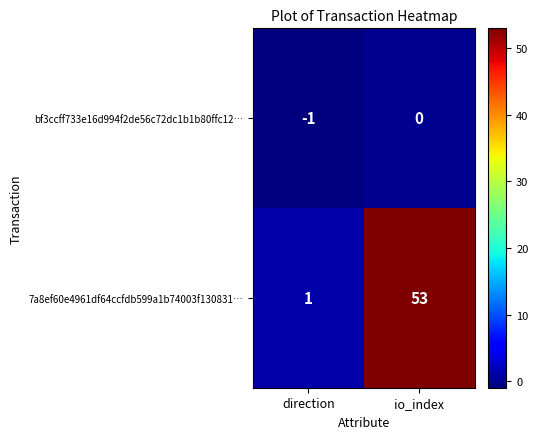

Rank the series by their maximum value, from lowest to highest.

bf3ccff733e16d994f2de56c72dc1b1b80ffc12…, 7a8ef60e4961df64ccfdb599a1b74003f130831…